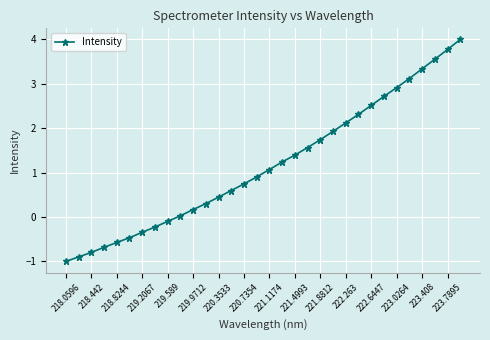

What is the difference between the maximum and second lowest values?

4.9